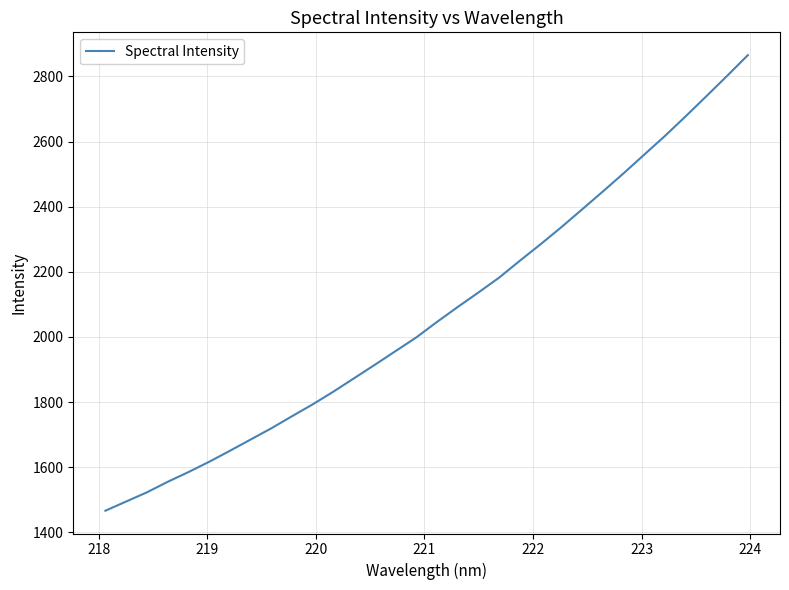

What is the minimum value shown in the chart?

1466.1